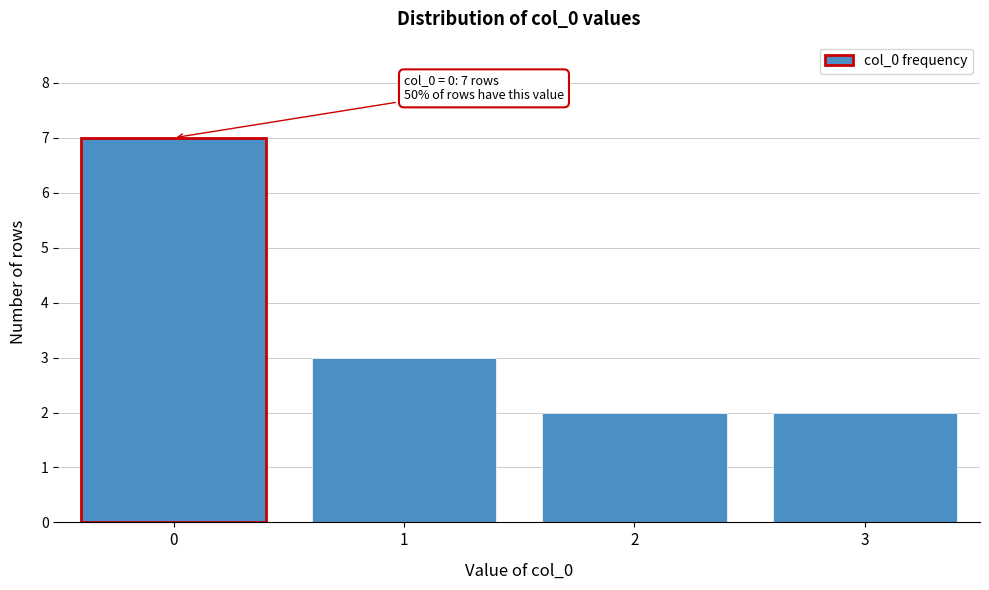

Reading right to left, what are all the values shown in this chart?

2	2	3	7